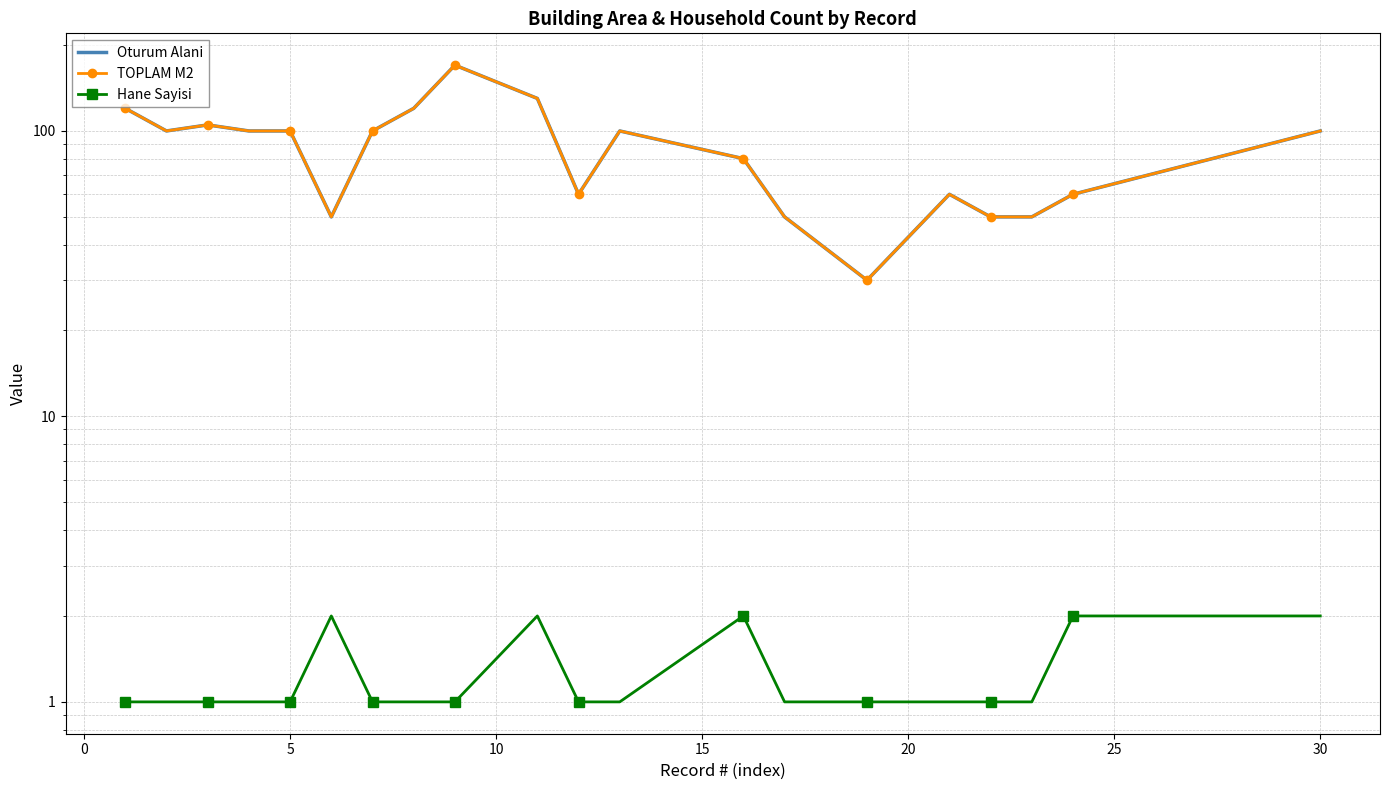

What are all the series names shown in the legend?

Oturum Alani, TOPLAM M2, Hane Sayisi